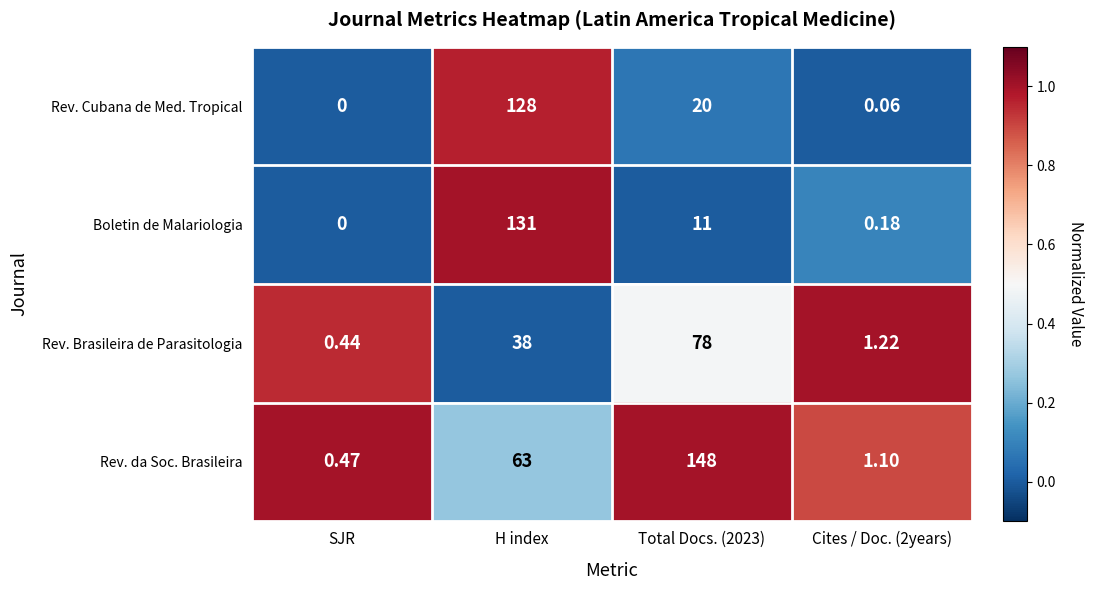

Which series changed the most between SJR and H index?

Boletin de Malariologia